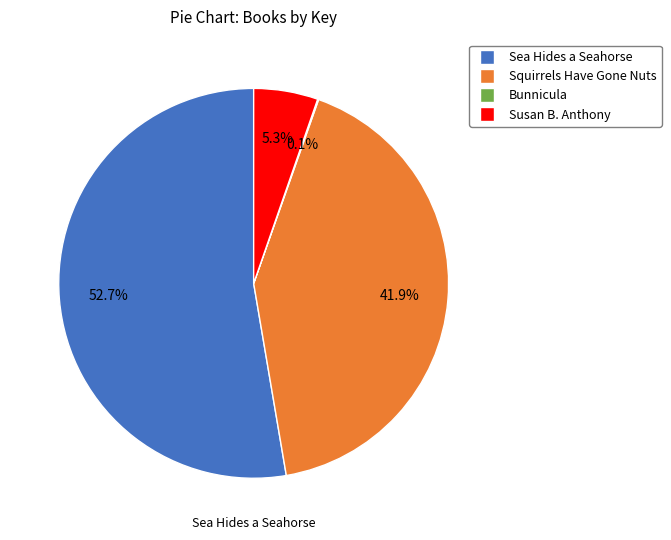

How much of the chart is everything except Squirrels Have Gone Nuts?

58.1%